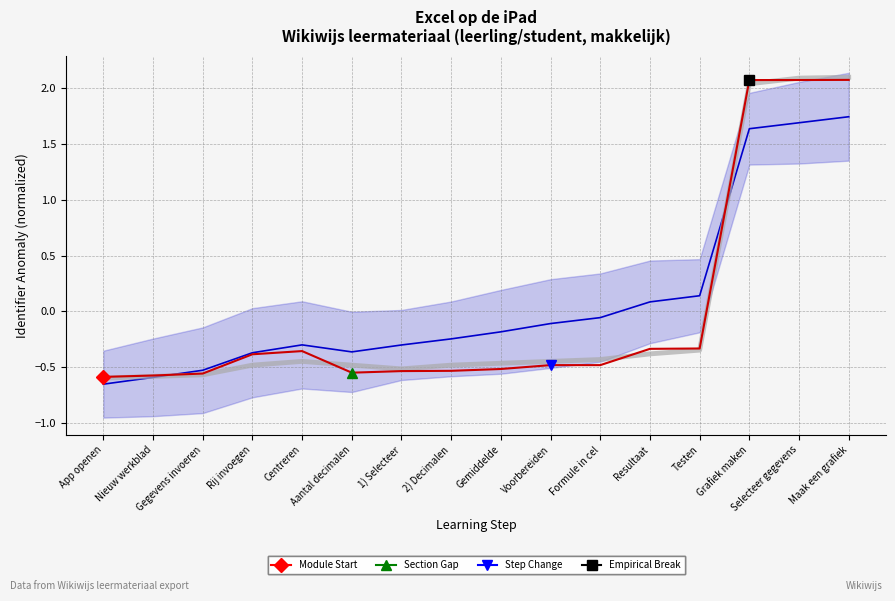

What is the difference between the Regional Expectation with 95% uncertainty values at Rij invoegen and Resultaat?

0.5